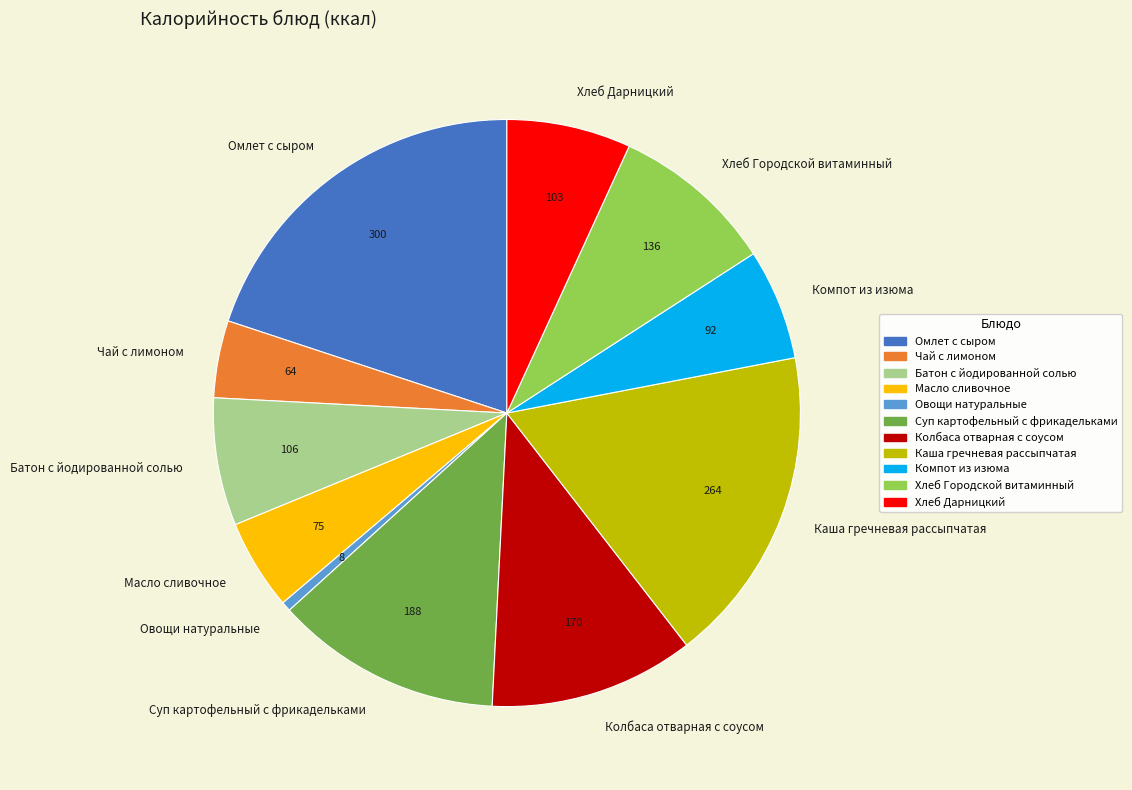

True or false: Омлет с сыром accounts for 20% of the total.

True